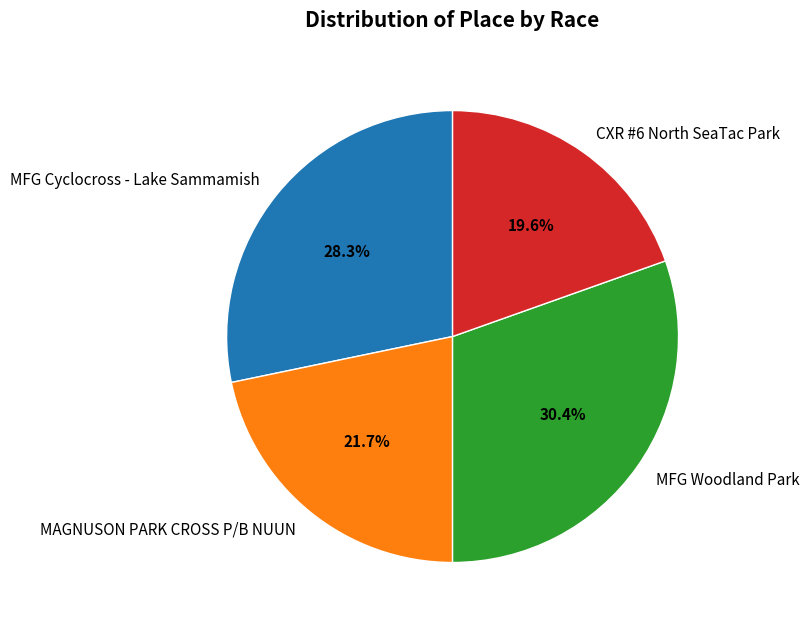

Does MFG Woodland Park account for over 50% of the chart?

No